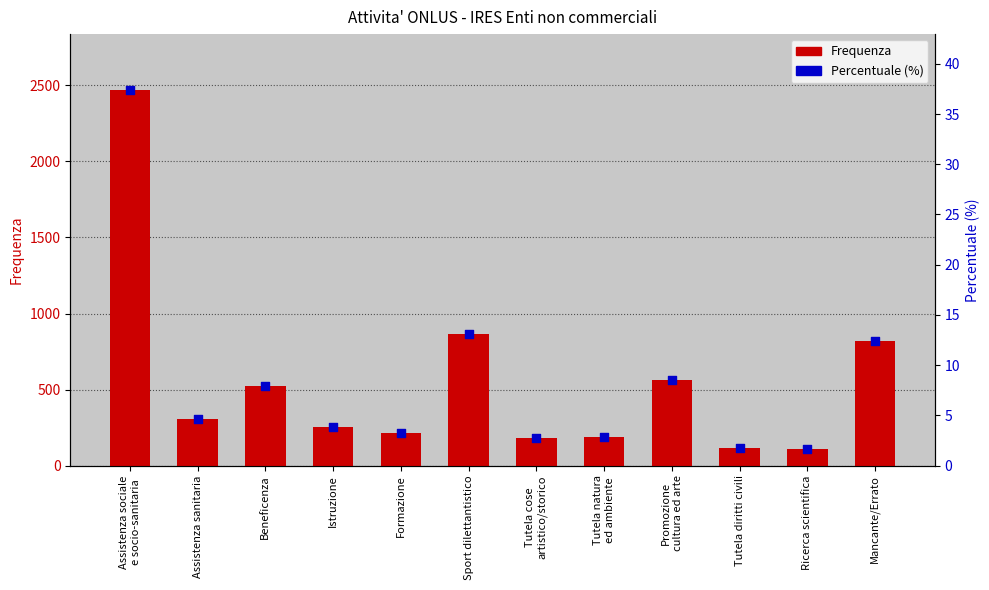

Is the value of Percentuale at Beneficenza greater than the value of Frequenza at Promozione
cultura ed arte?

No